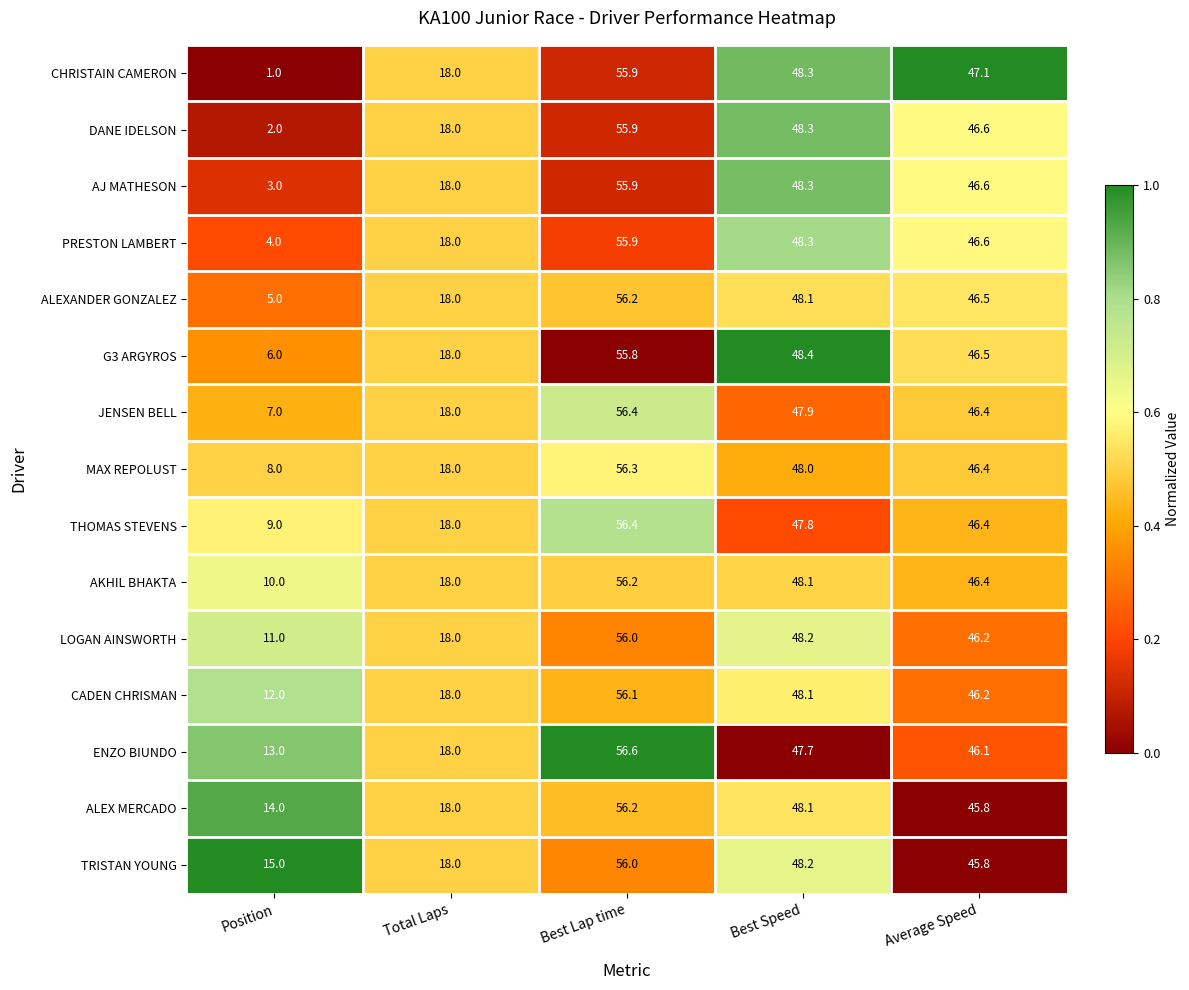

Is the value of DANE IDELSON at Total Laps greater than the value of LOGAN AINSWORTH at Best Speed?

No